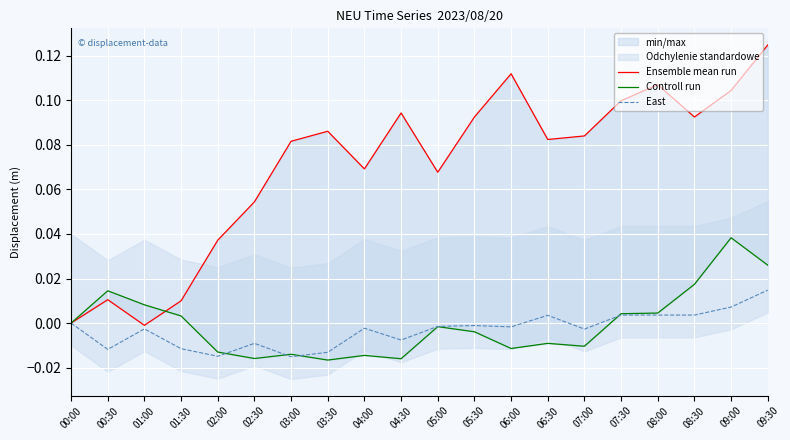

Rank the categories by Controll run value from highest to lowest.

09:00, 09:30, 08:30, 00:30, 01:00, 08:00, 07:30, 01:30, 00:00, 05:00, 05:30, 06:30, 07:00, 06:00, 02:00, 03:00, 04:00, 02:30, 04:30, 03:30